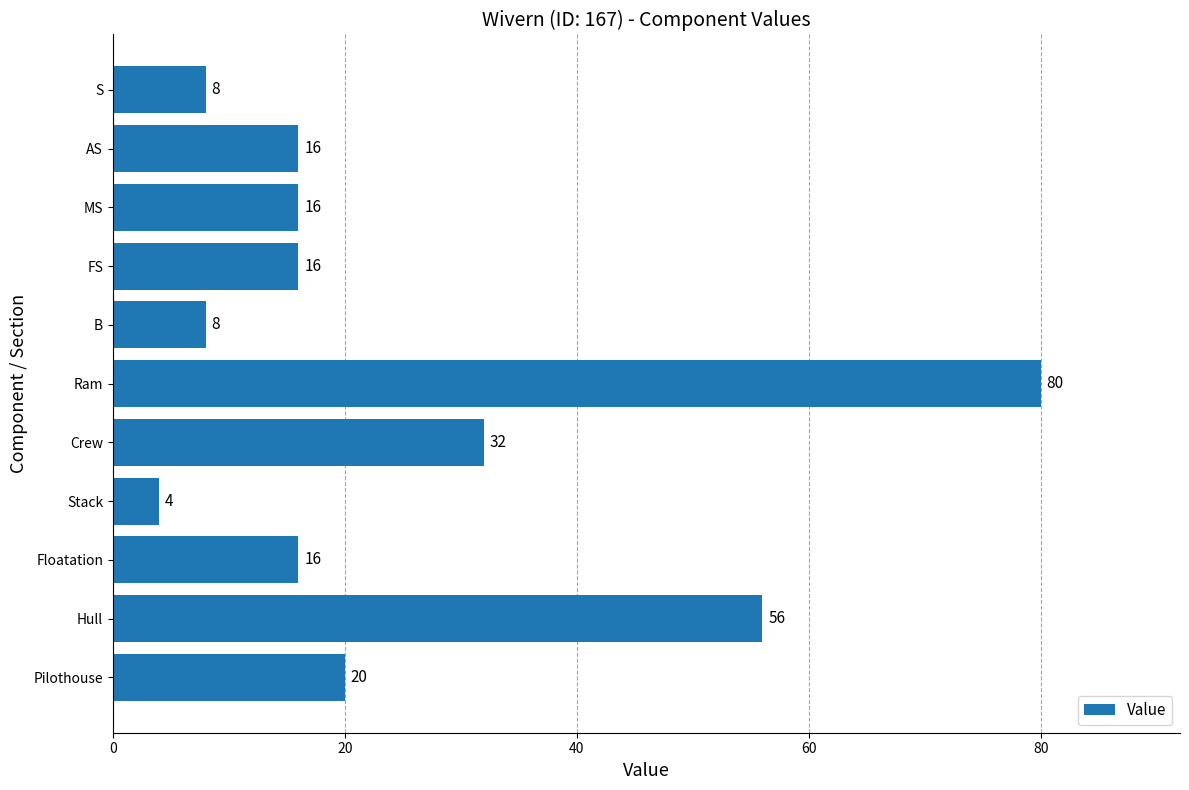

Does the chart contain stacked bars?

No